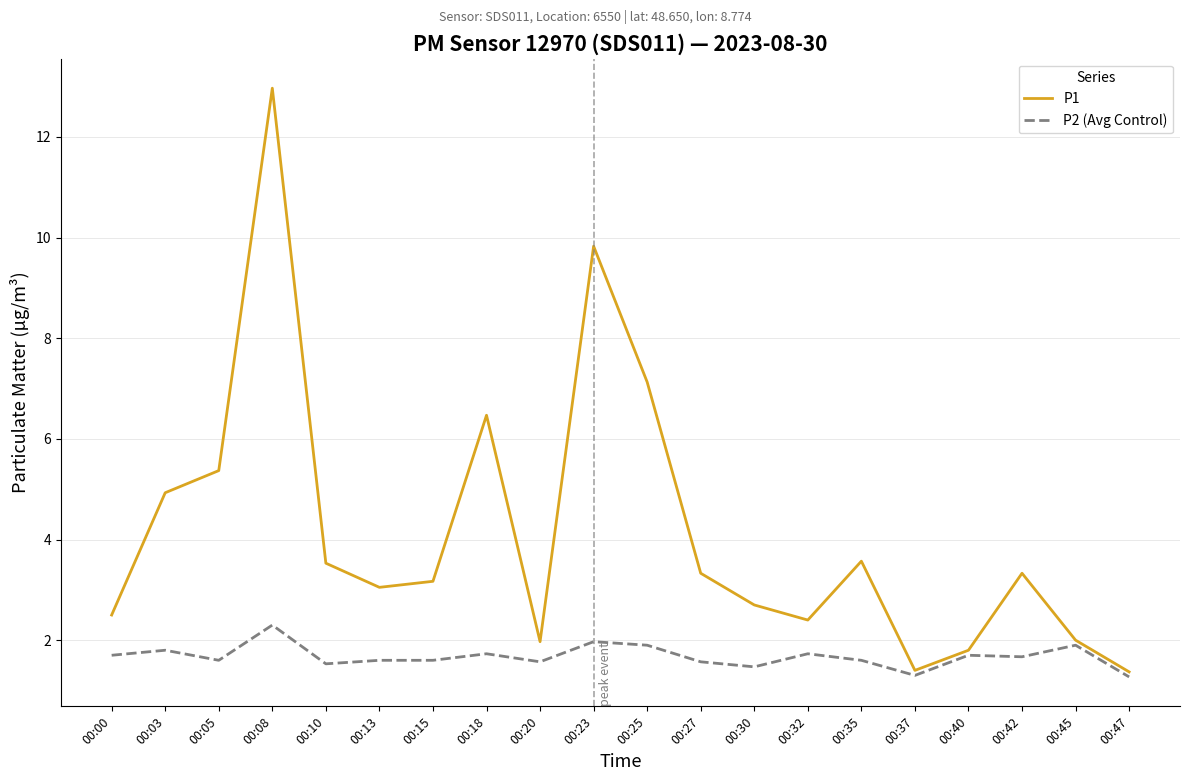

Which series has the widest spread of values?

P1